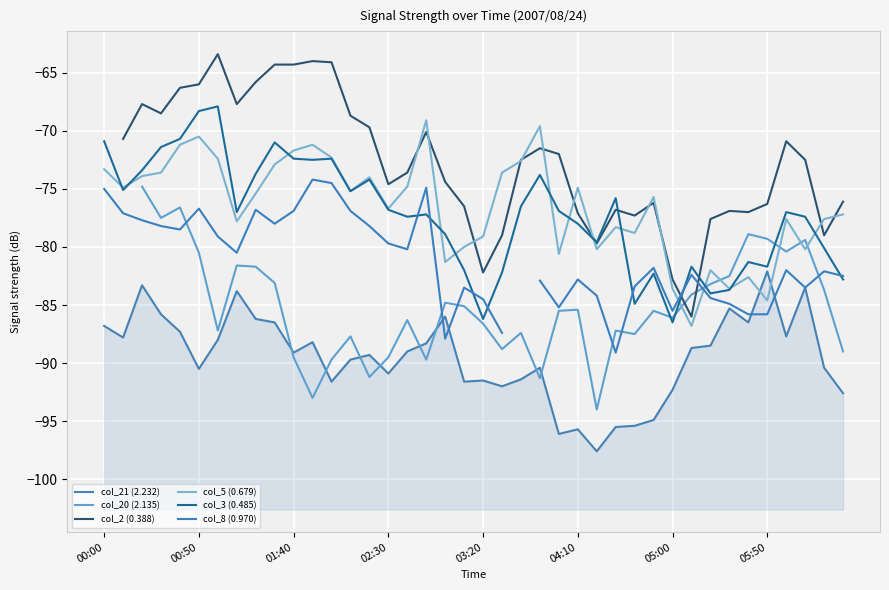

What is the sum of the col_5 (0.679) values at 16 and 37?

-155.0